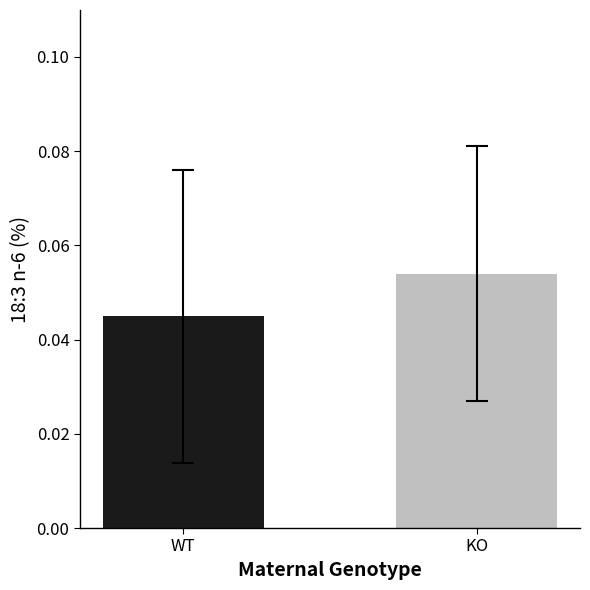

Are the bars horizontal?

No